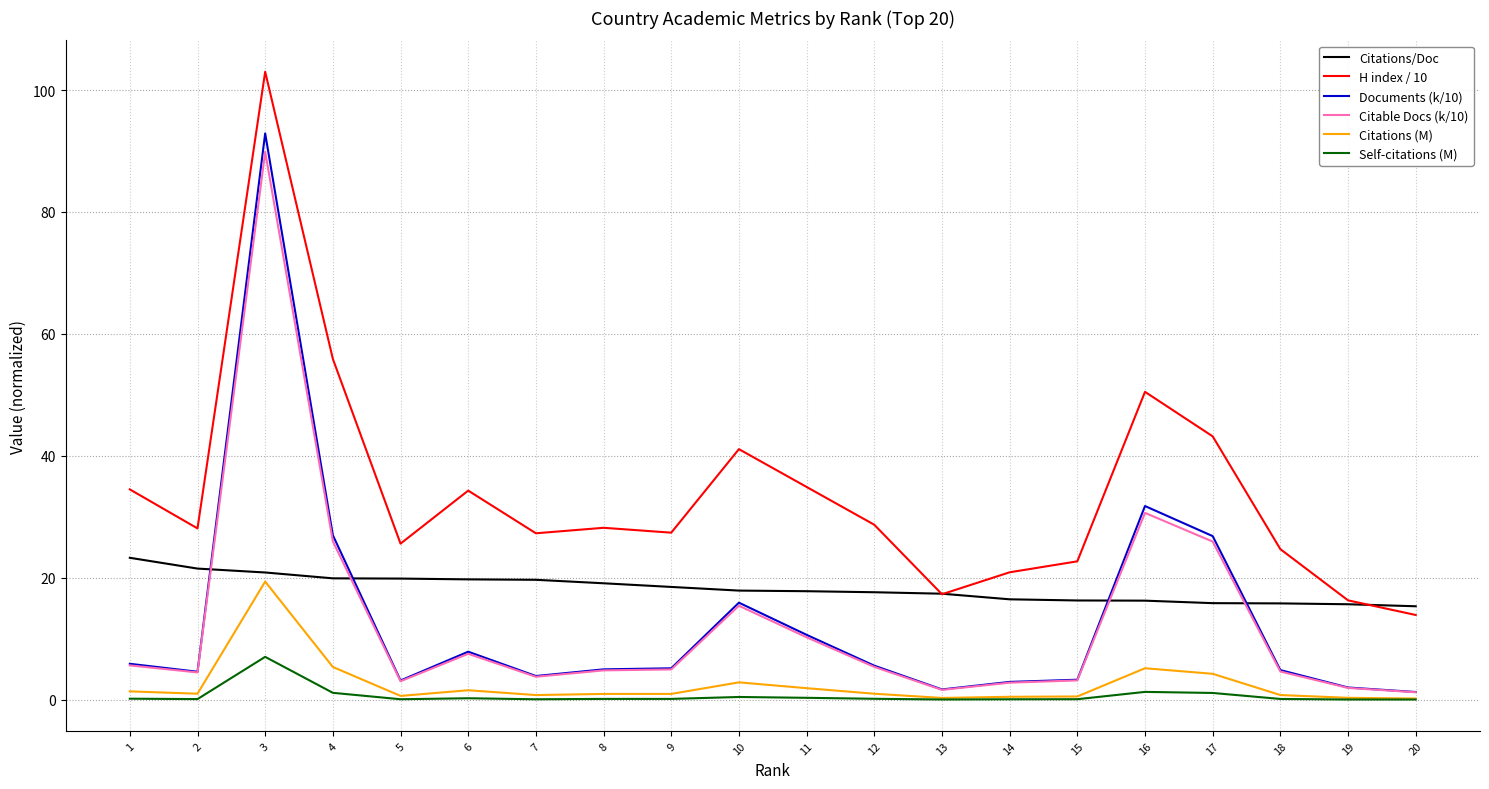

Which series has the widest spread of values?

Documents (k/10)